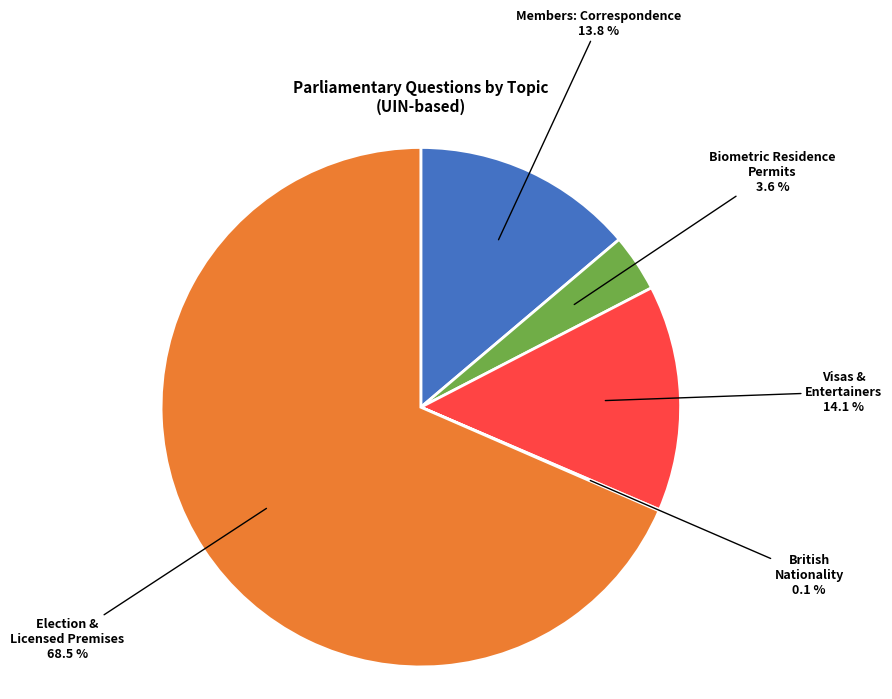

Is there a majority slice in this chart?

Yes